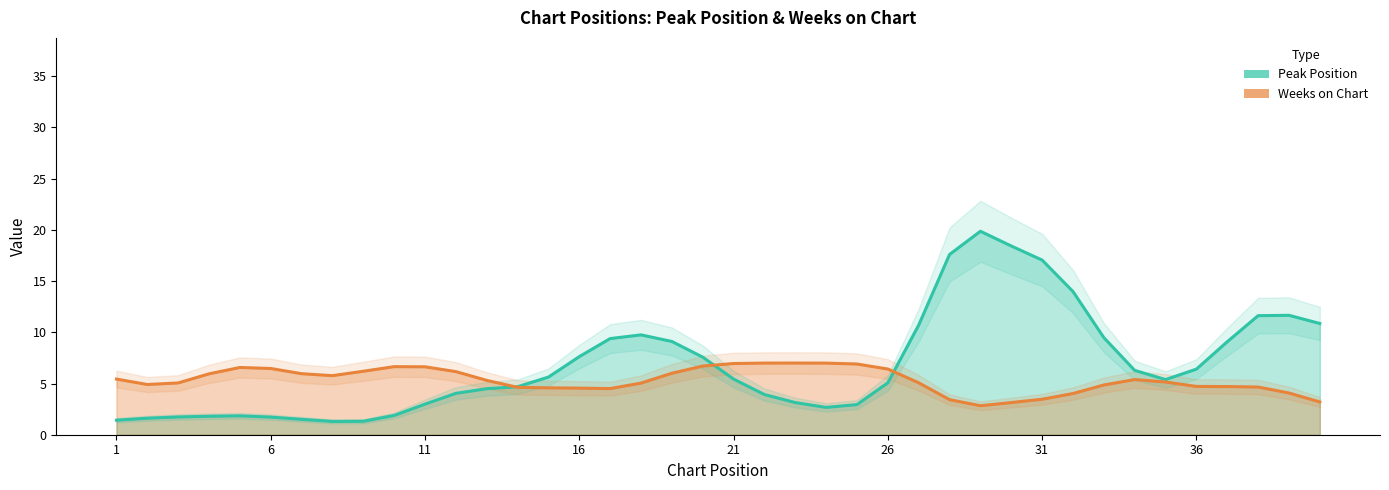

At 16, list the series in order from largest to smallest.

Peak Position, Weeks on Chart